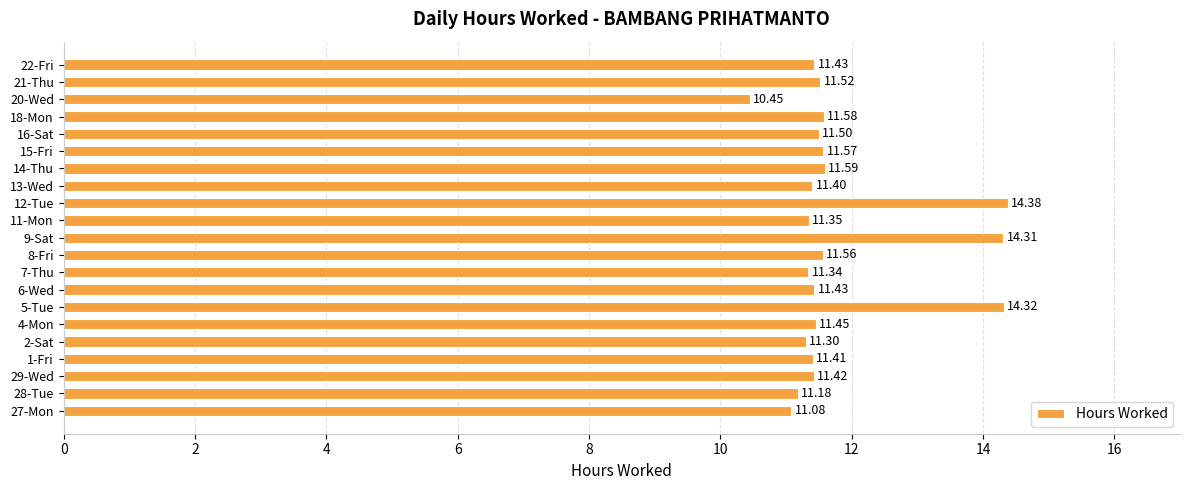

What is the ratio of the value at 15-Fri to the value at 16-Sat?

1.0